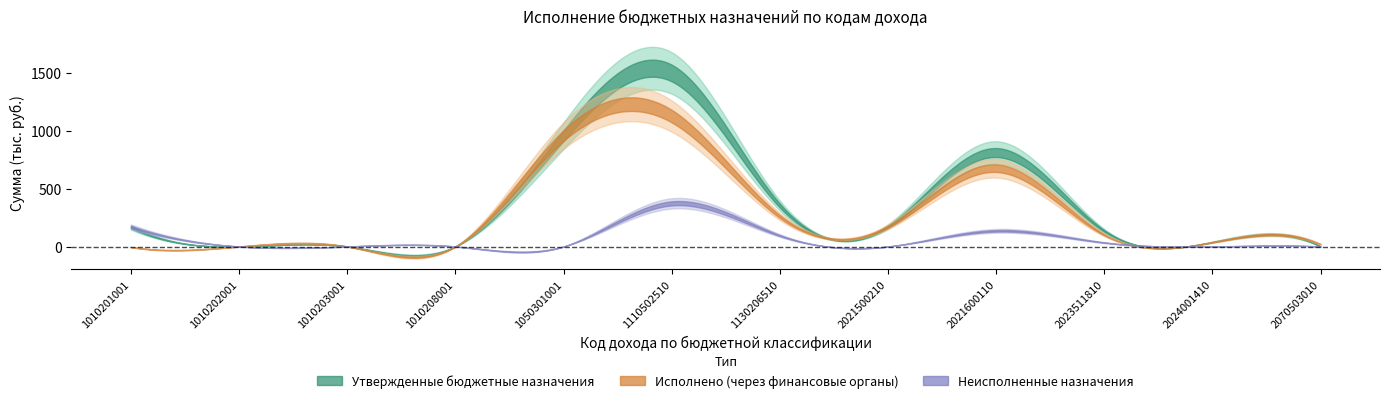

Which series changed the most between 1130206510 and 2024001410?

Утвержденные бюджетные назначения